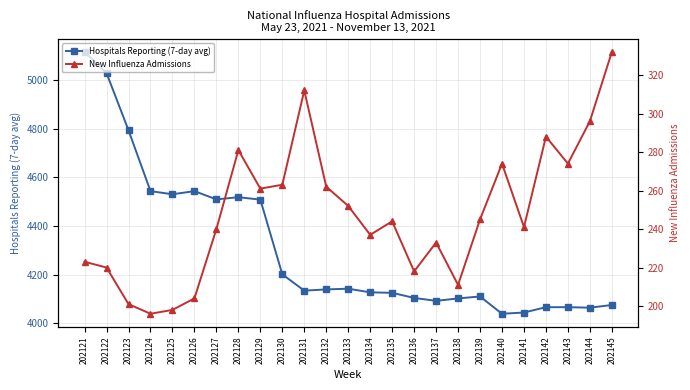

What is the difference between the highest and lowest values at 202142?

3779